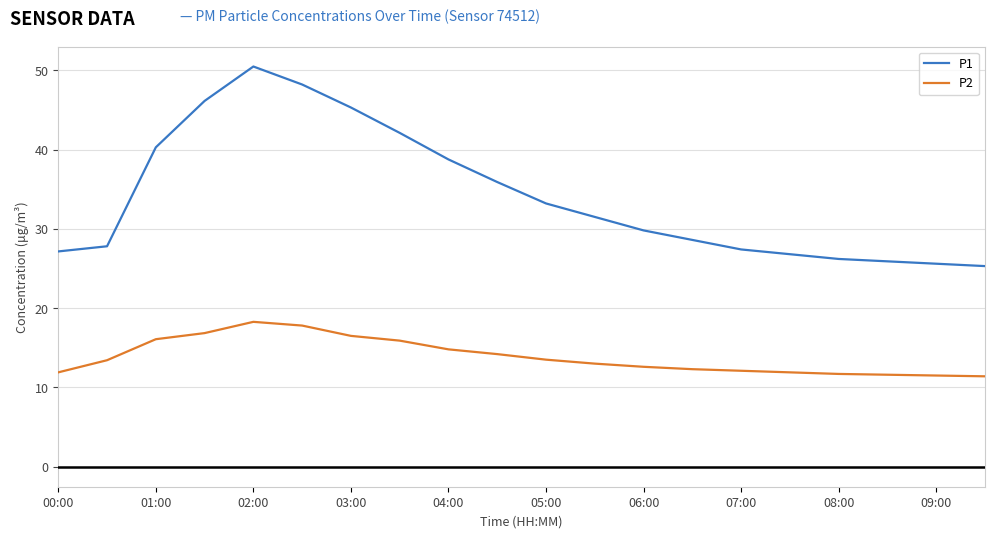

Does the chart have visible grid lines?

Yes